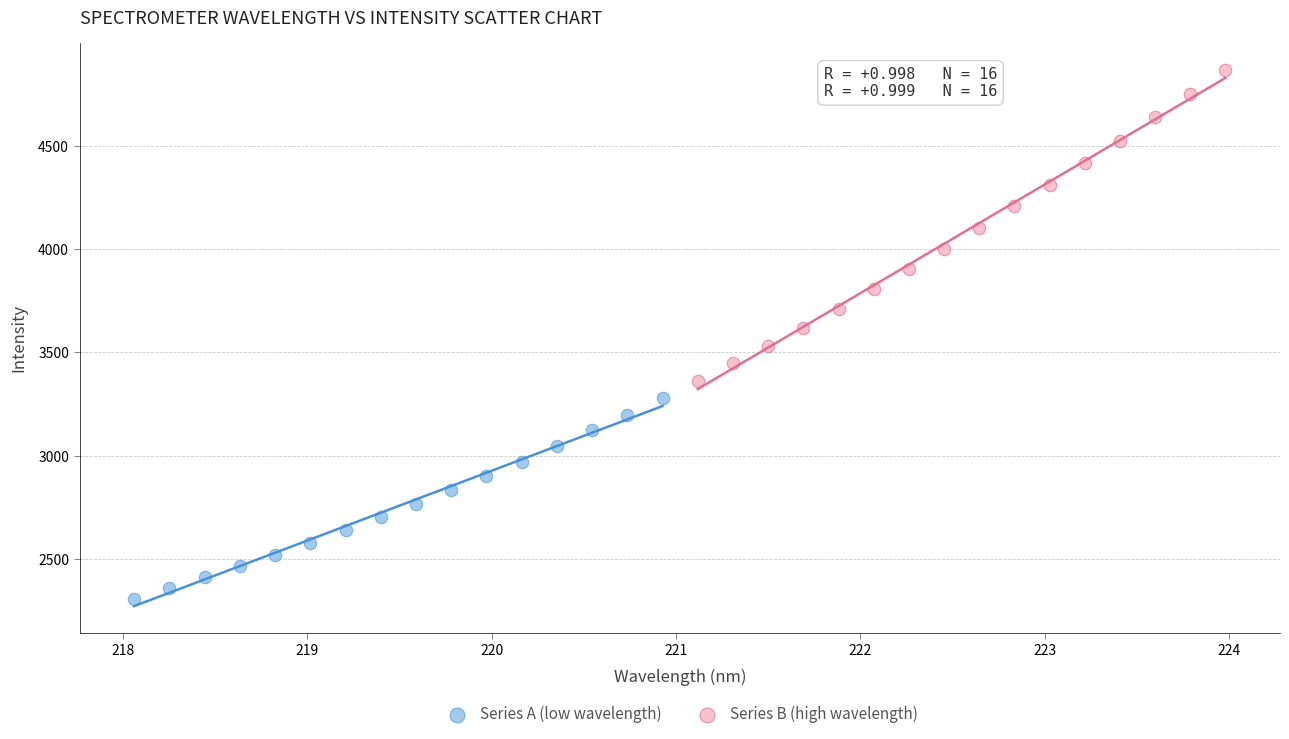

Which series reaches the minimum Y coordinate?

Series A (low wavelength)